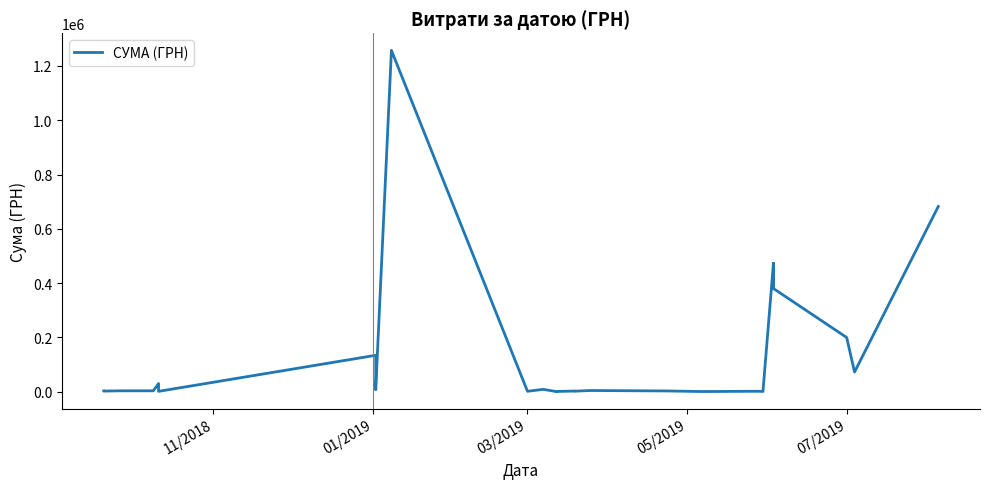

How many points are higher than both their immediate neighbors (excluding endpoints)?

10